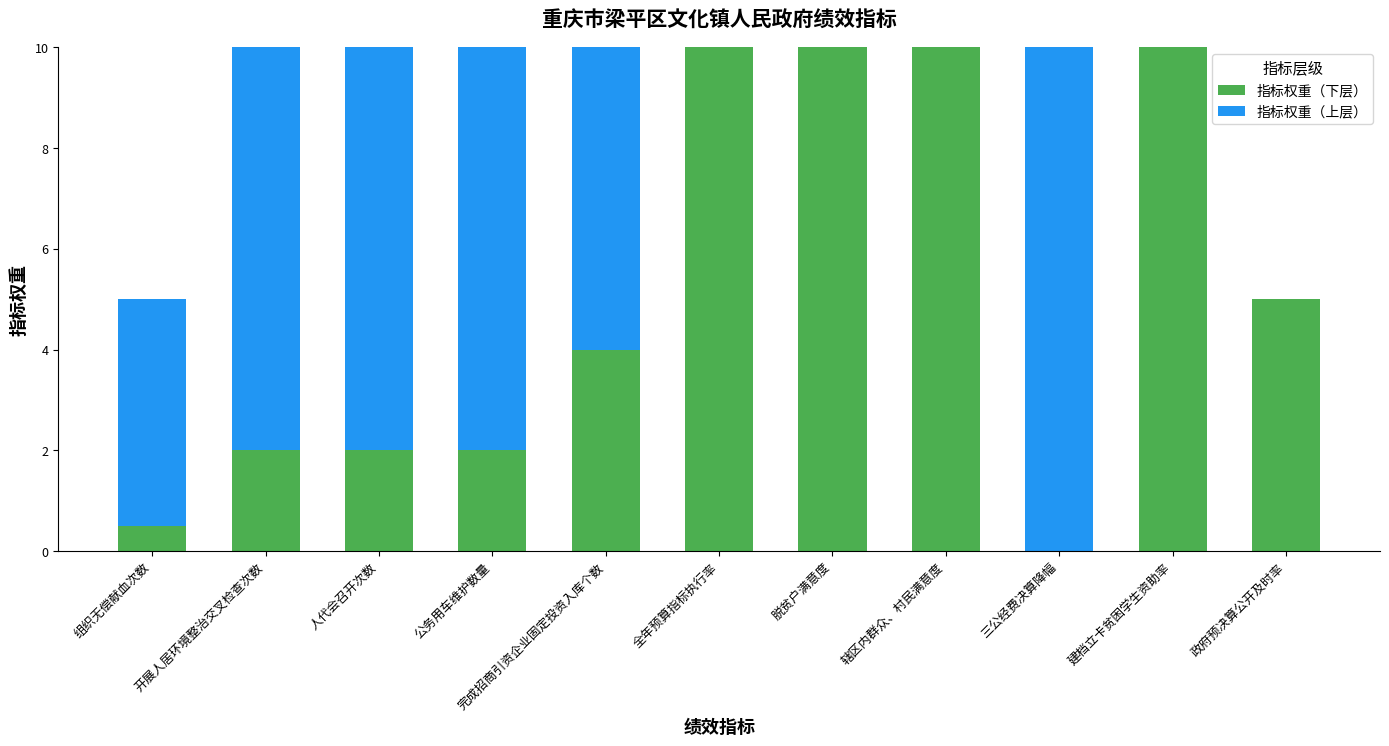

The 指标权重（下层） series shows 4.0 at 完成招商引资企业固定投资入库个数. True or false?

True